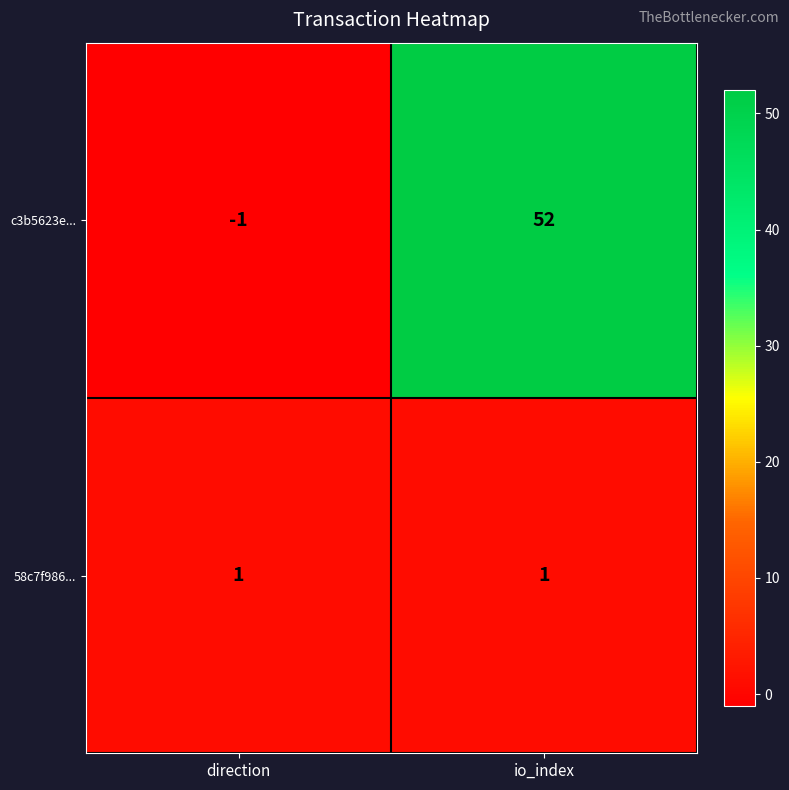

Reading left to right, extract all data points from this chart.

c3b5623e...: -1	52
58c7f986...: 1	1